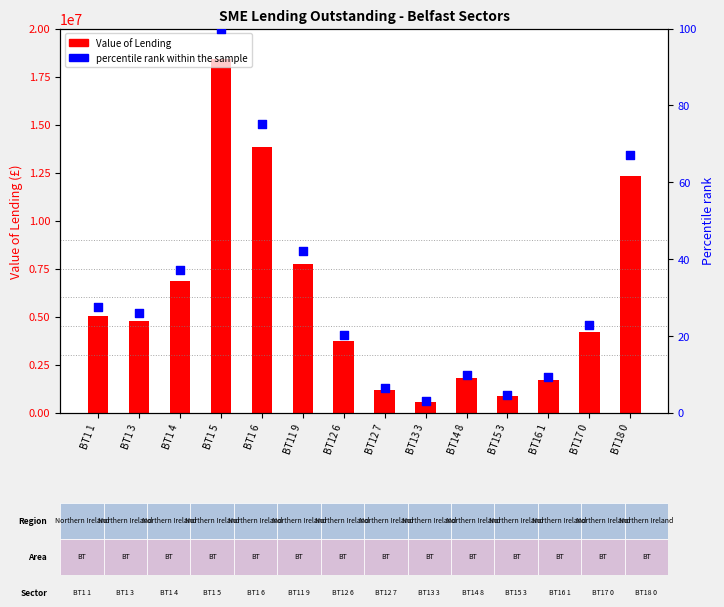

At which category is the sum across all series the highest?

BT1 5